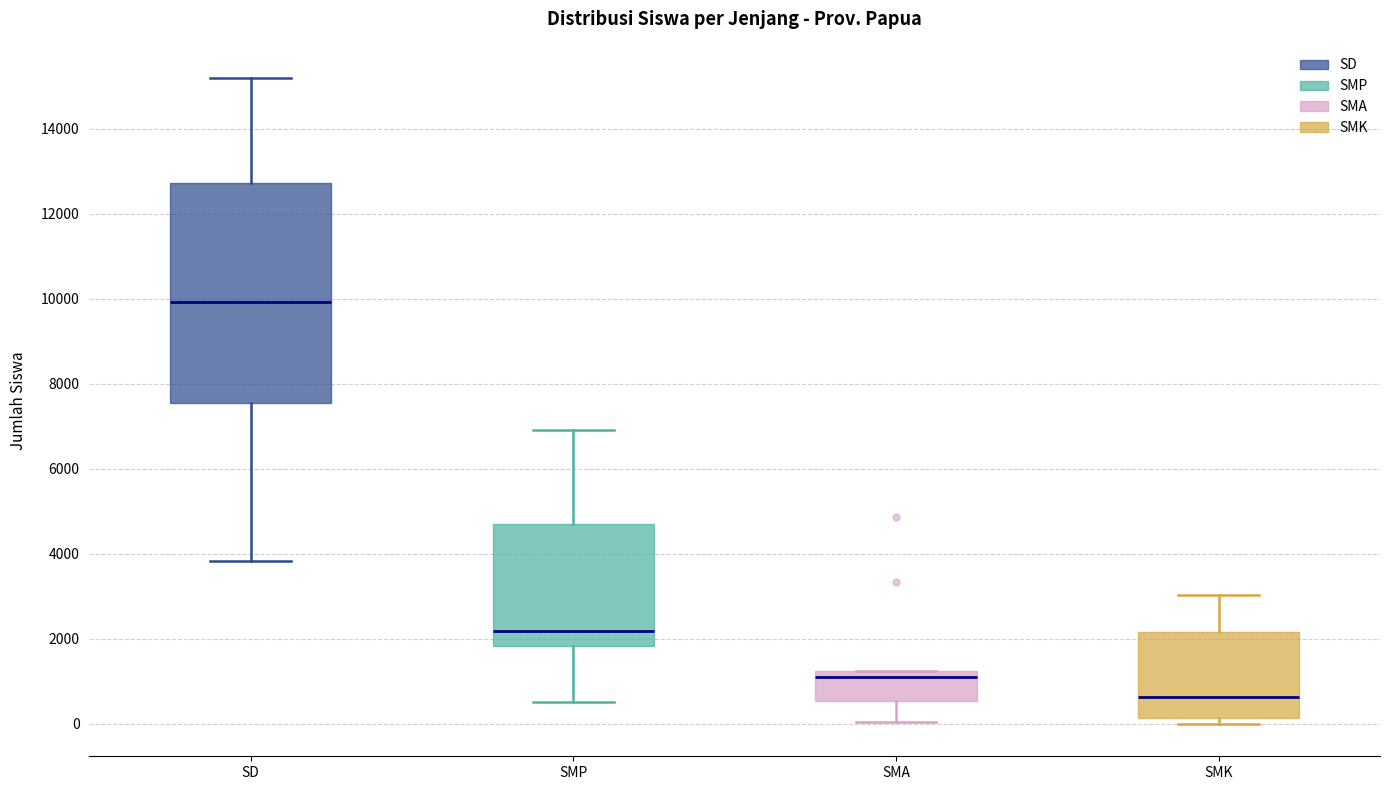

Comparing the boxes themselves (not the whiskers), which one is the tallest?

SD